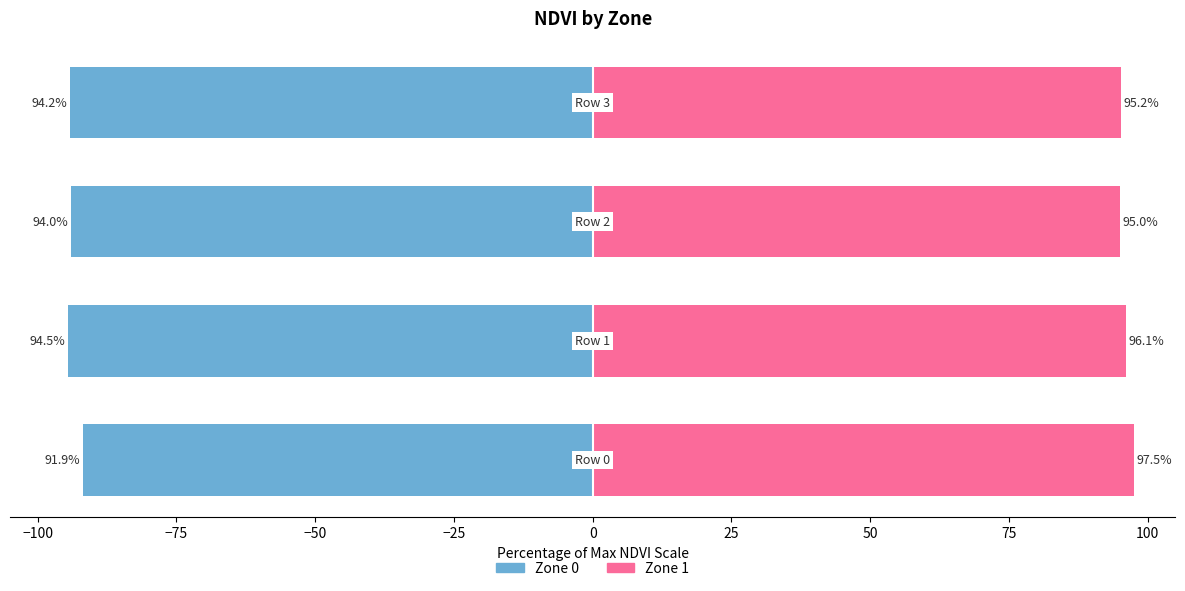

What is the lowest value of the Zone 0 series?

-94.5